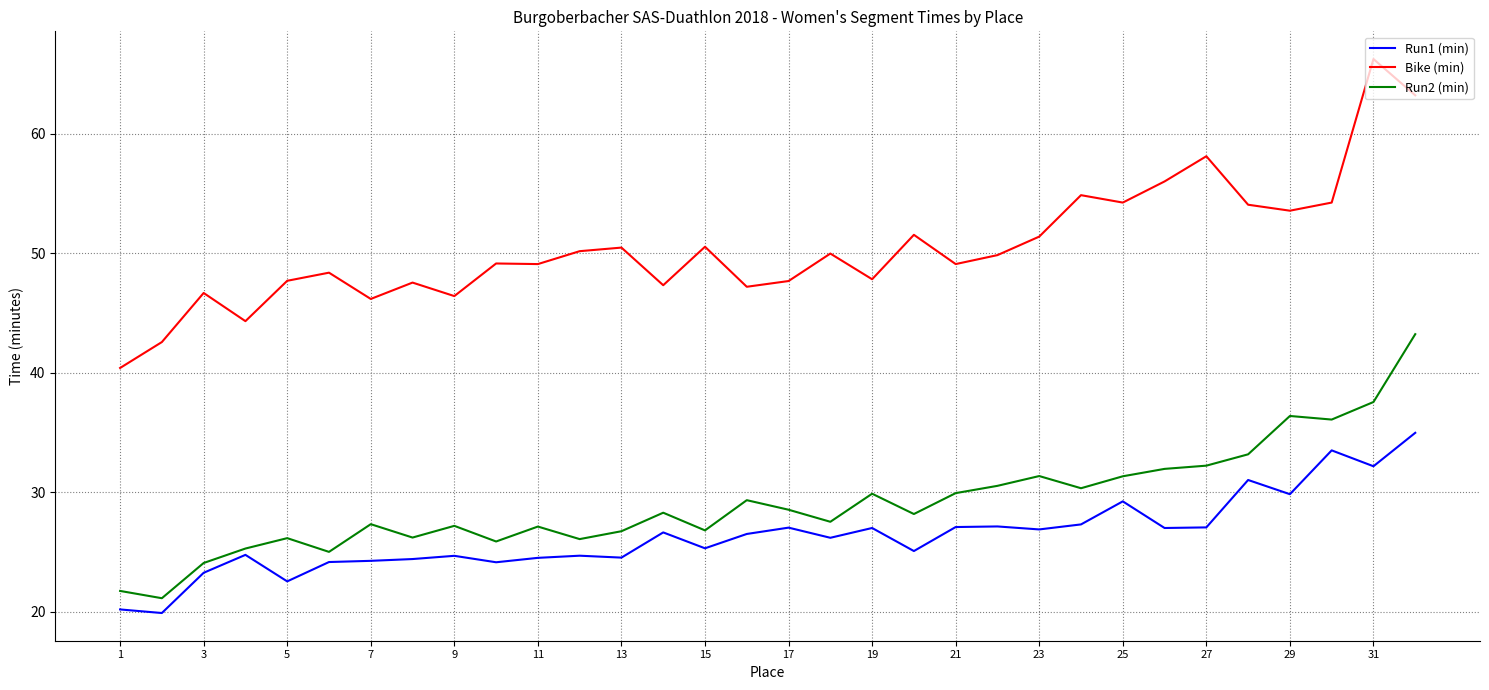

What is the sum of all Run2 (min) values?

932.4